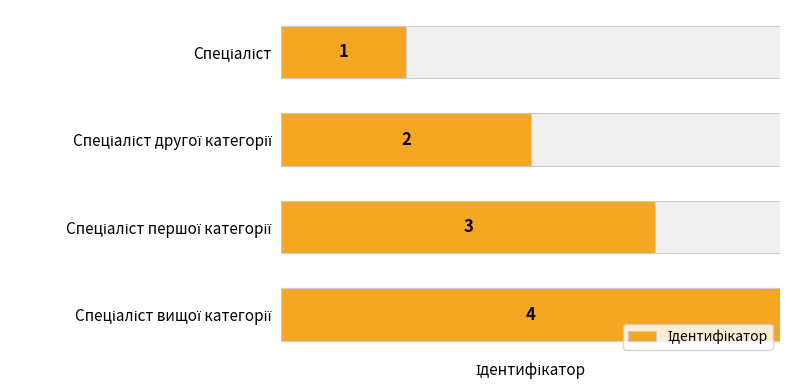

How many data points are above 3?

1